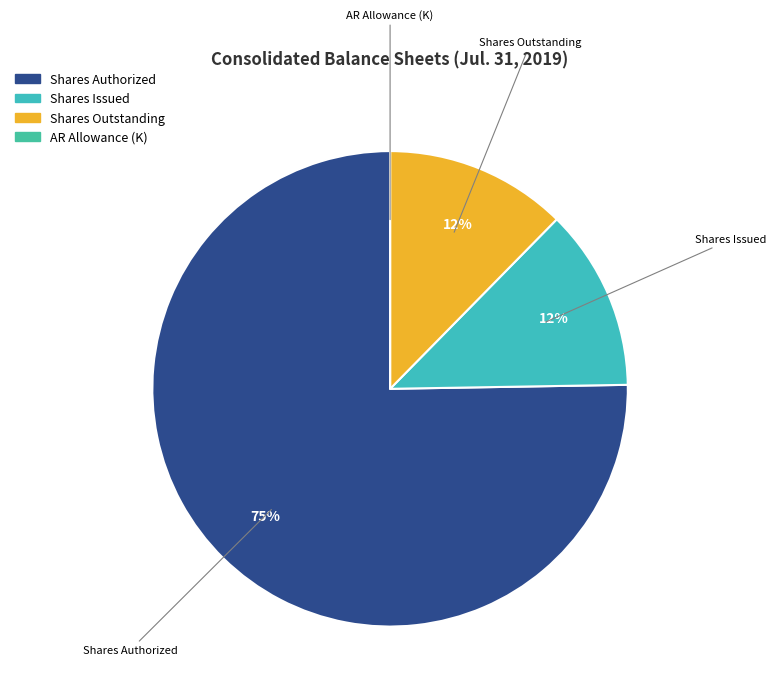

Does Shares Authorized represent more than half of the total?

Yes